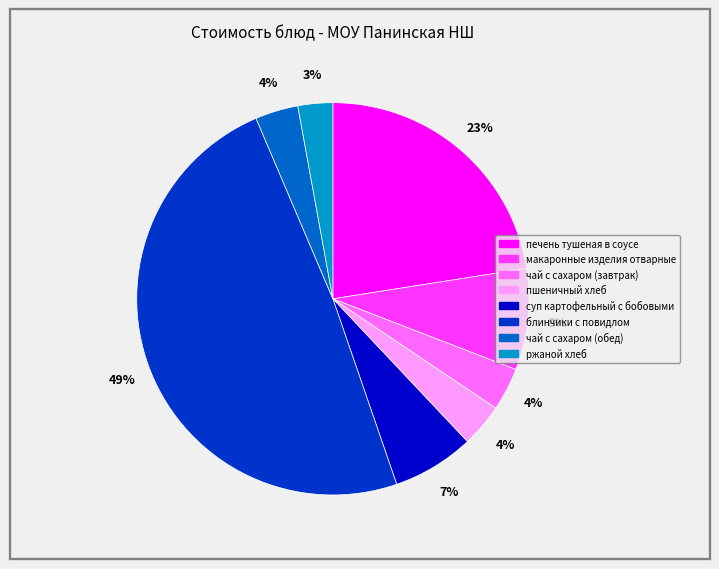

Do чай с сахаром (завтрак) and суп картофельный с бобовыми together represent more than half of the pie?

No